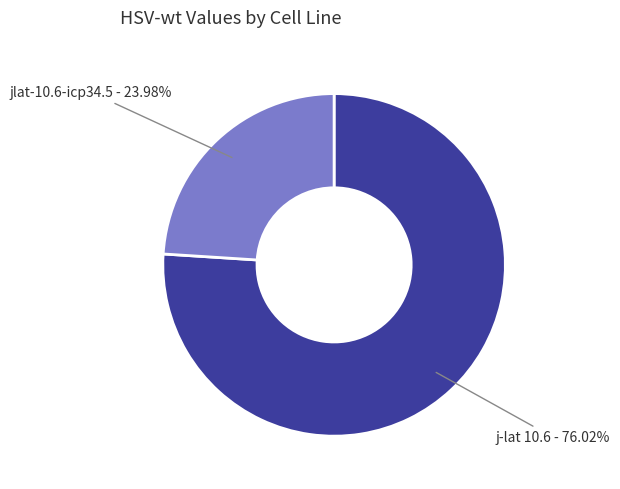

How much of the chart is everything except j-lat 10.6?

24.0%